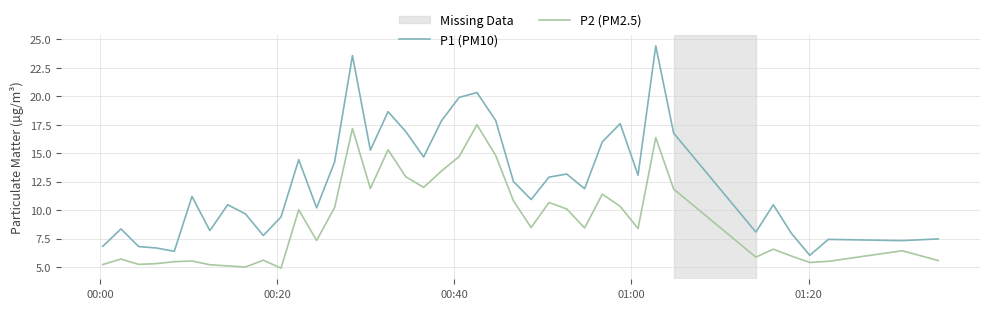

Rank the series by their maximum value, from lowest to highest.

P2 (PM2.5), P1 (PM10)